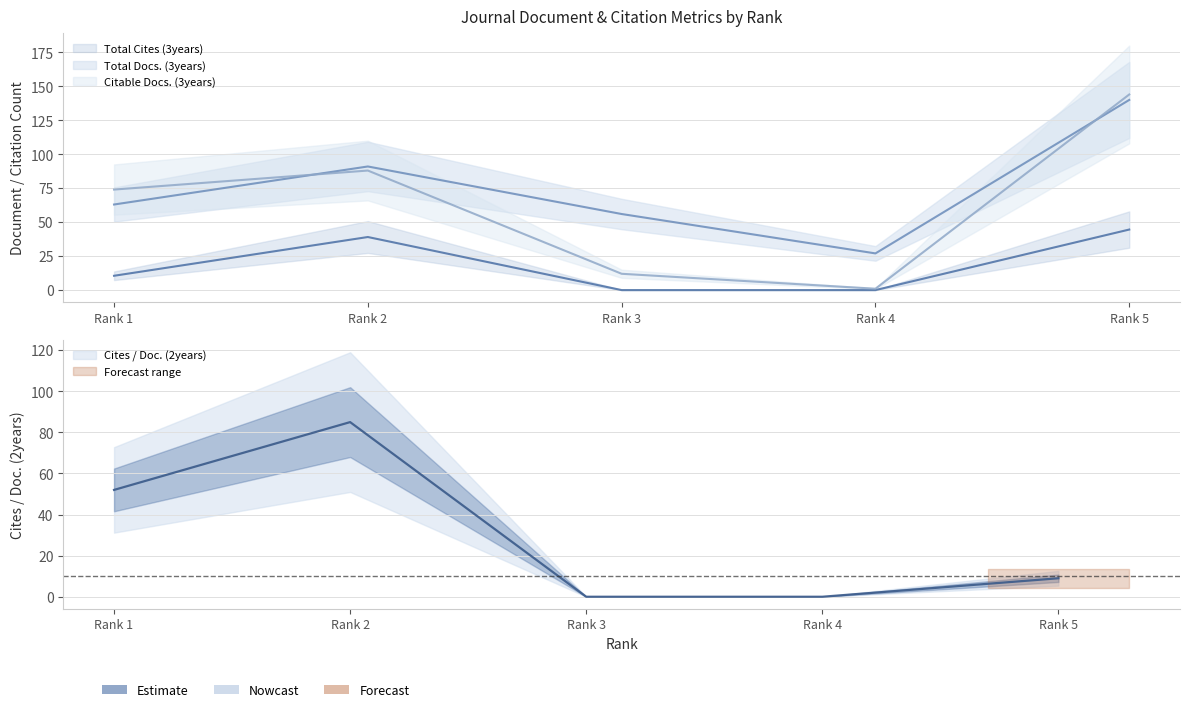

True or false: Total Docs. (3years) and Total Cites (3years) intersect in this chart.

False